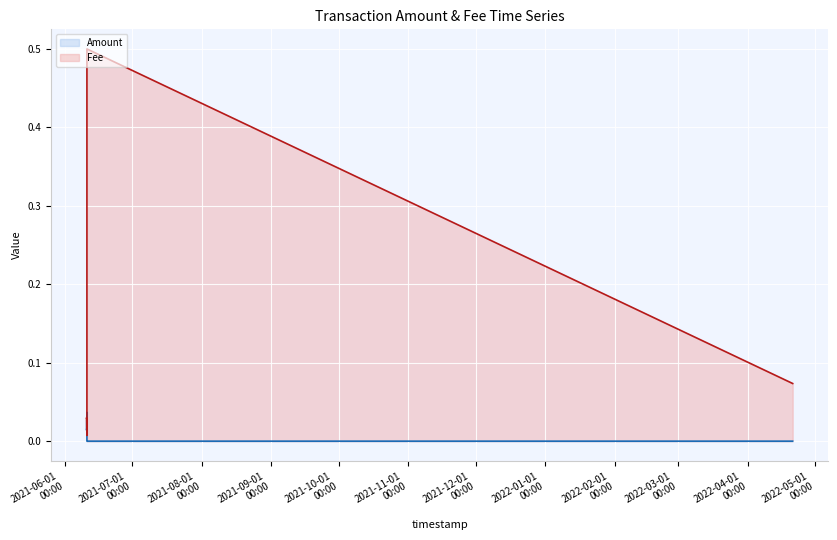

Rank the series by their average value, from lowest to highest.

Amount, Fee